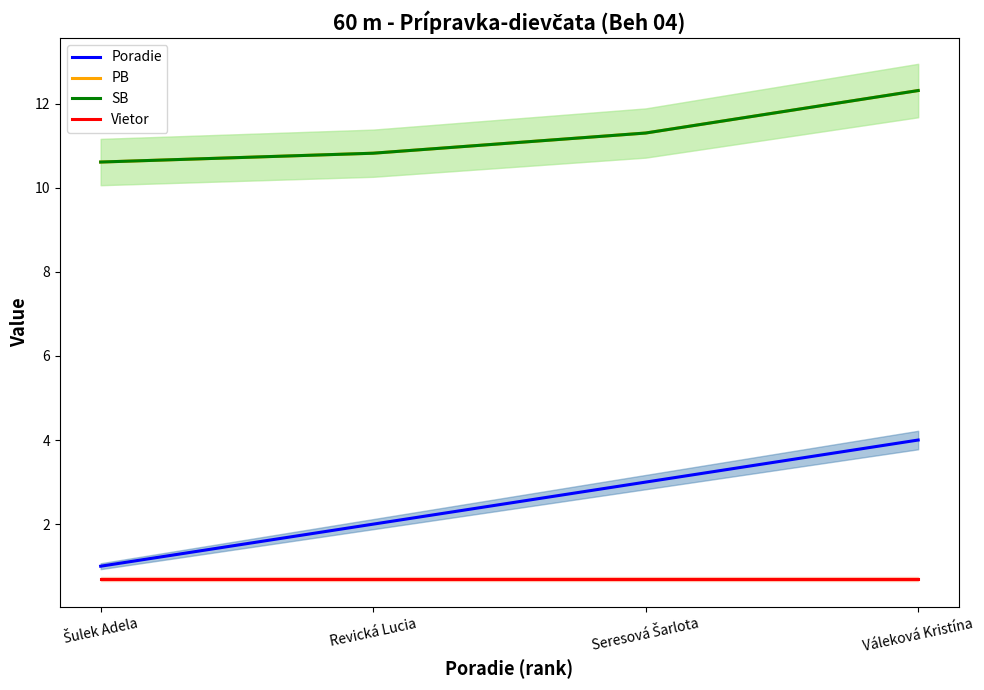

True or false: PB and Vietor intersect in this chart.

False